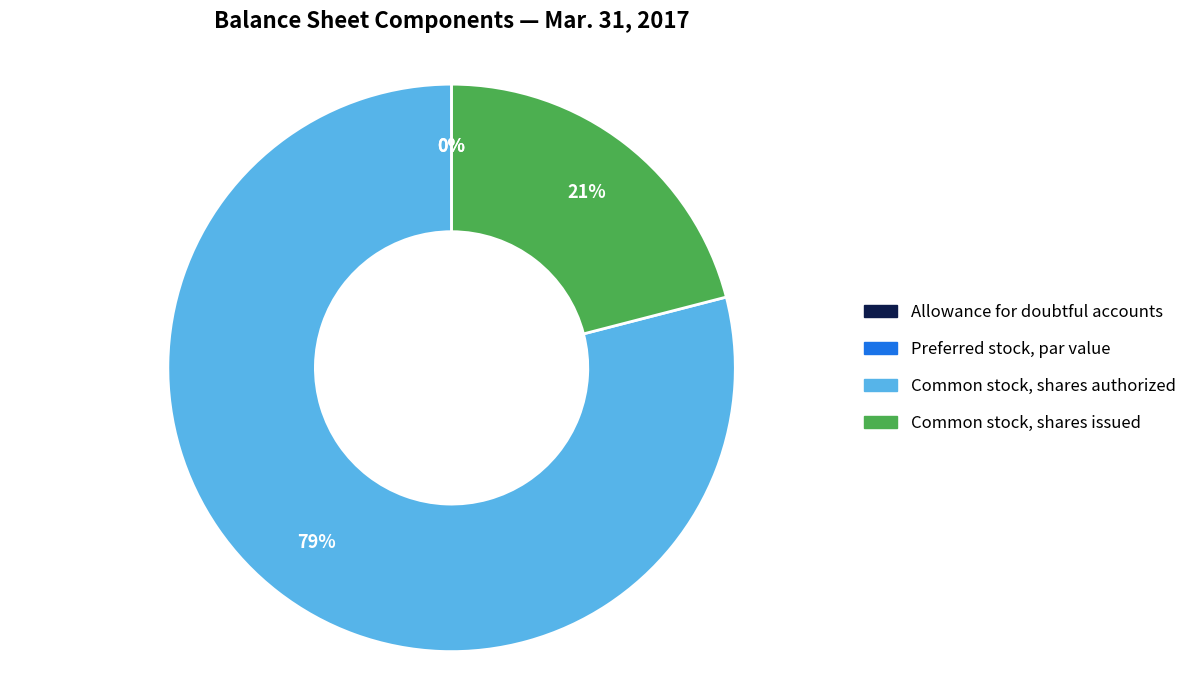

Which slice is the largest?

Common stock, shares authorized